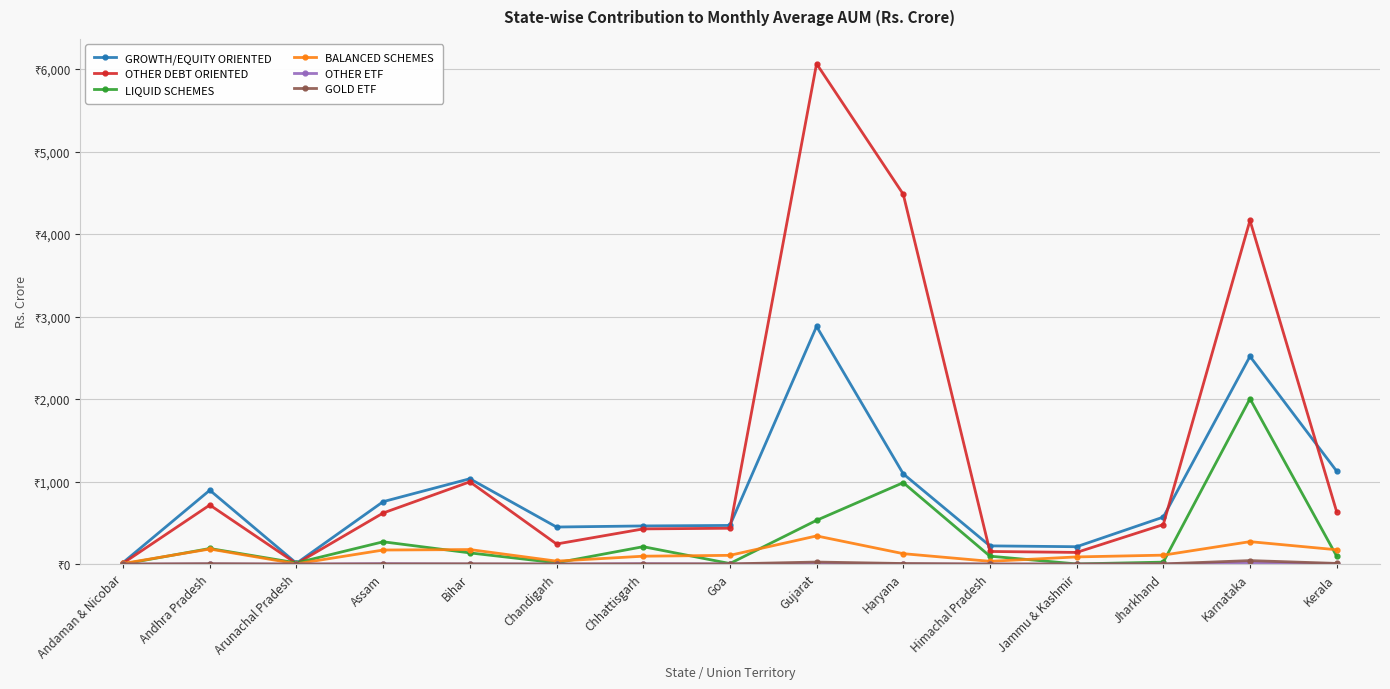

True or false: OTHER ETF and GROWTH/EQUITY ORIENTED cross at least once.

False